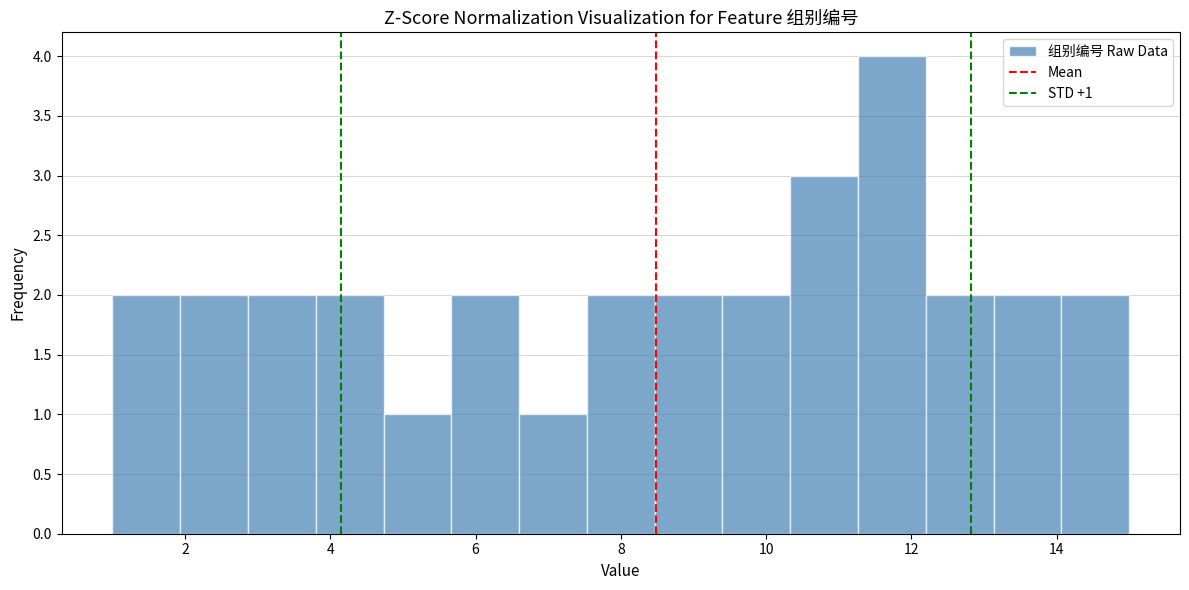

Which range on the x-axis has the tallest bar?

11.2 to 12.2